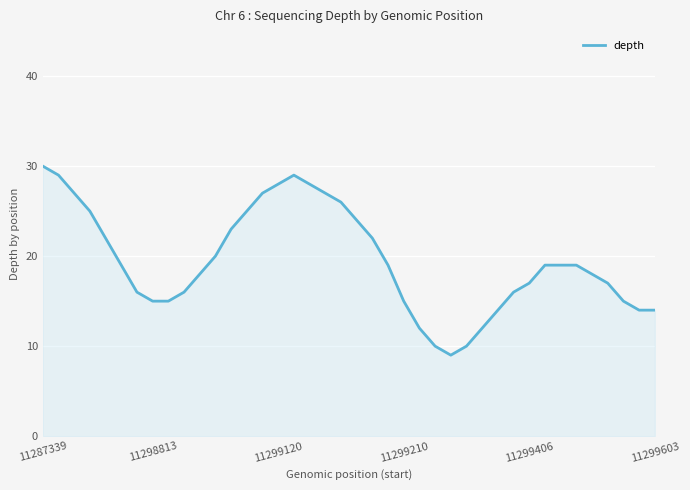

What is the maximum value shown in the chart?

30